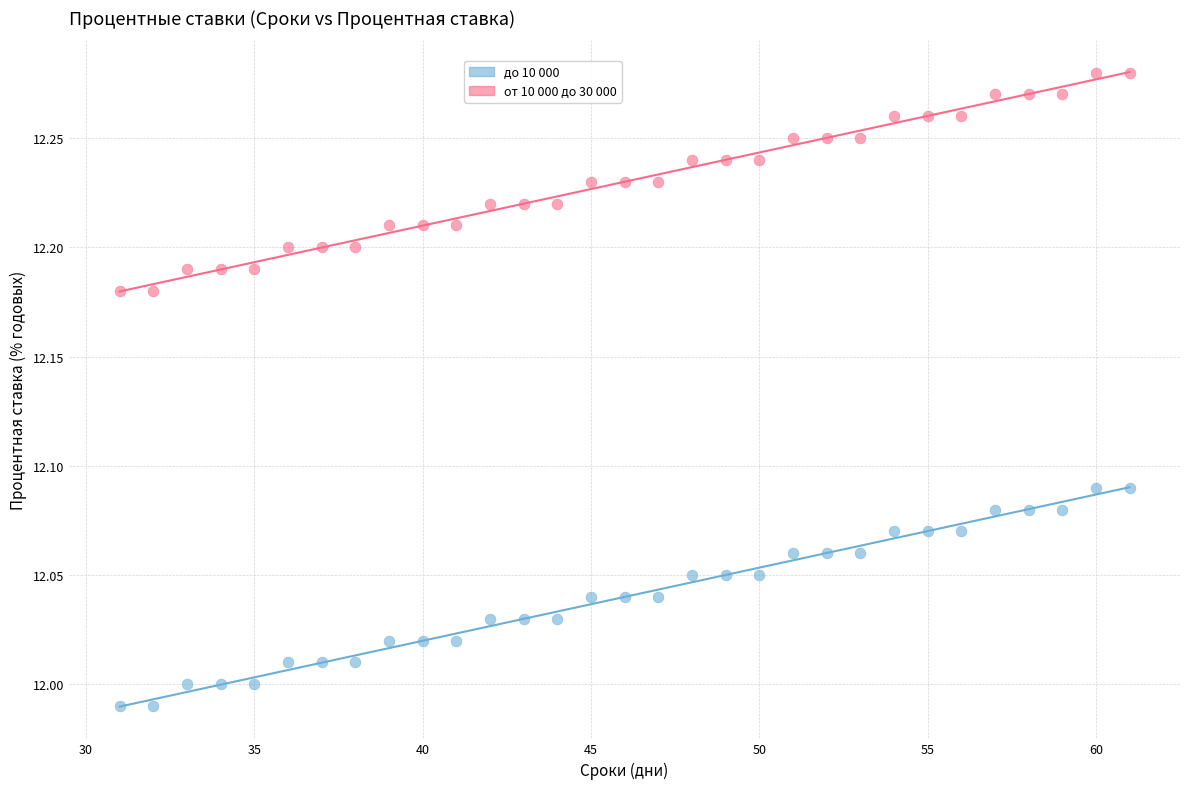

Across all data points, what is the range of X values (max minus min)?

30.0